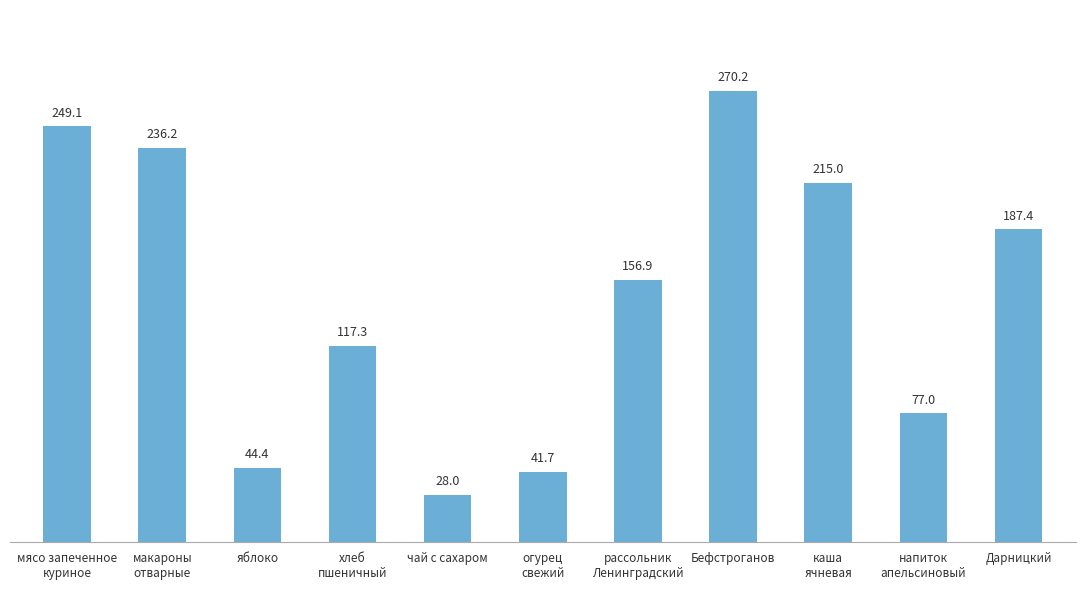

Reading left to right, list all the values displayed in this chart.

мясо запеченное
куриное=249.1	макароны
отварные=236.2	яблоко=44.4	хлеб
пшеничный=117.3	чай с сахаром=28.0	огурец
свежий=41.7	рассольник
Ленинградский=156.9	Бефстроганов=270.2	каша
ячневая=215.0	напиток
апельсиновый=77.0	Дарницкий=187.4